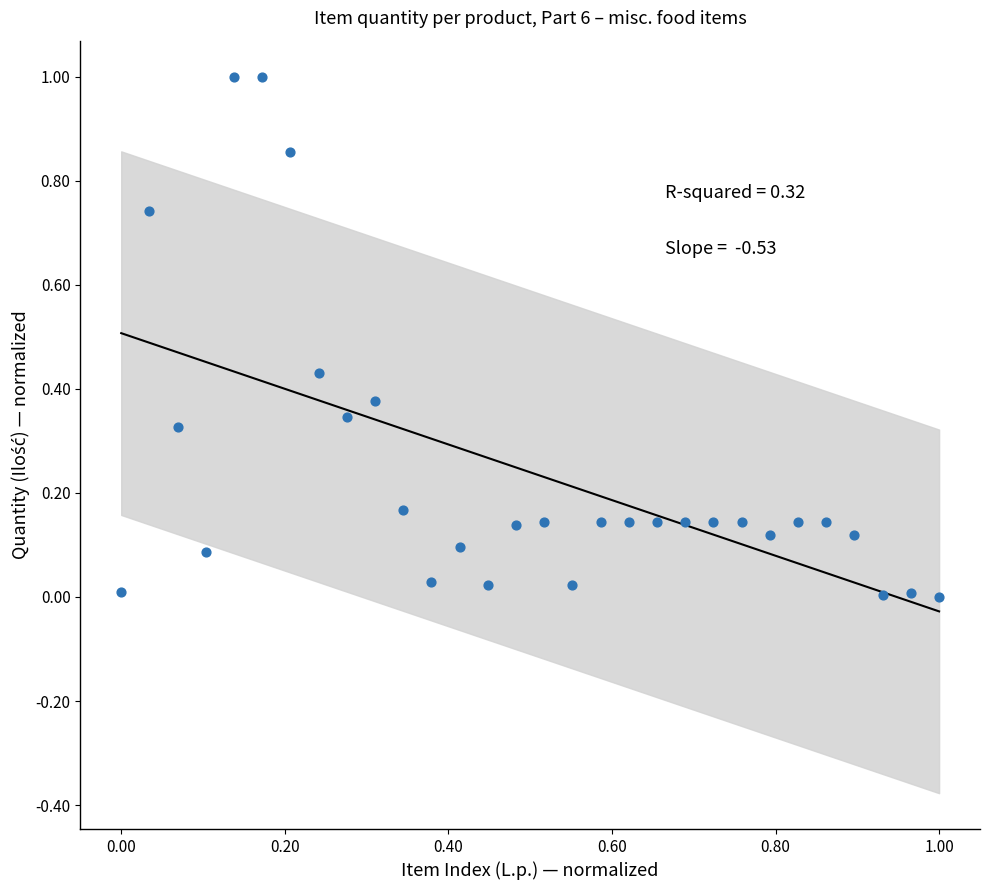

What is the range of X values (max minus min)?

1.0